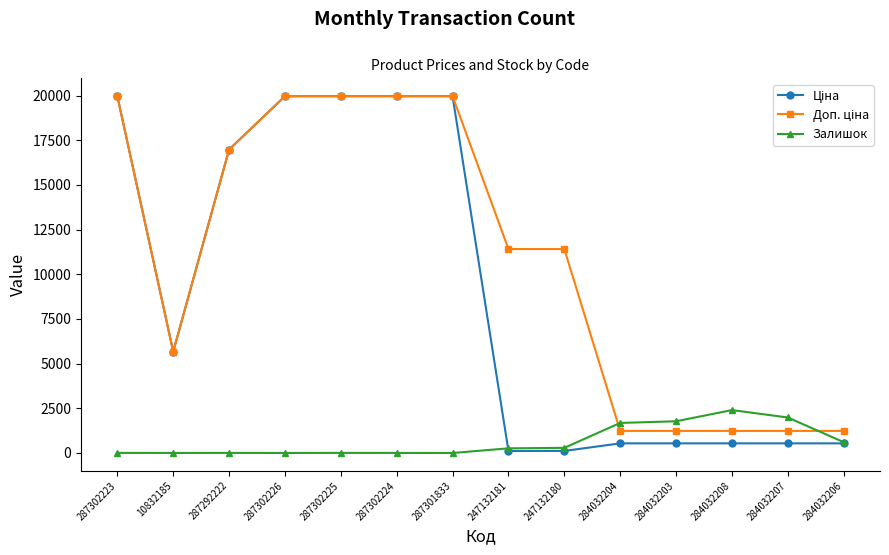

True or false: Залишок has a value of 1682.0 at 284032204.

True